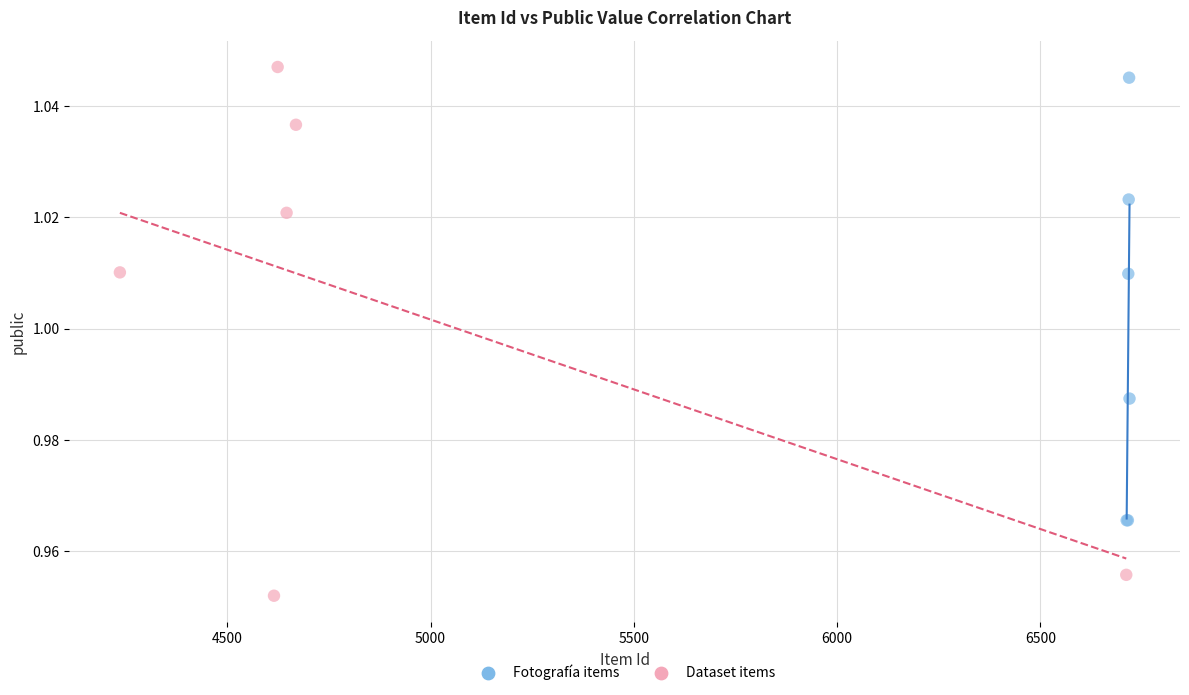

Which series reaches the maximum Y coordinate?

Dataset items